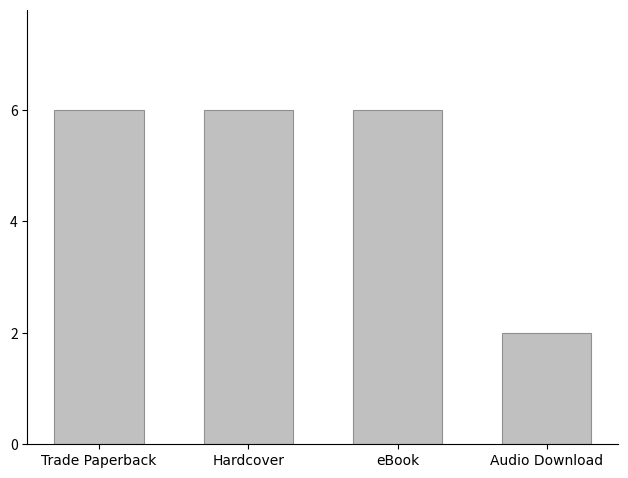

Reading left to right, extract all data points from this chart.

6	6	6	2